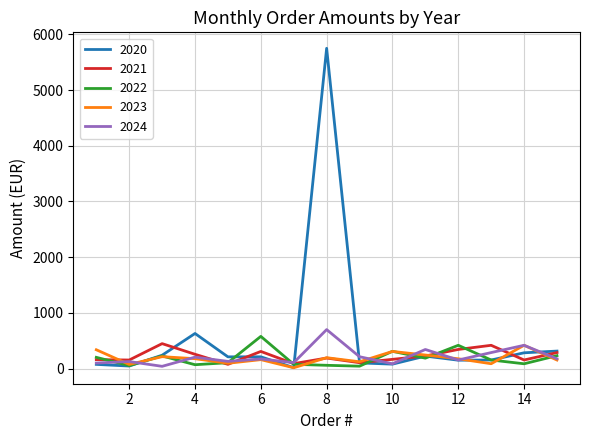

Which series has the largest range (max minus min)?

2020